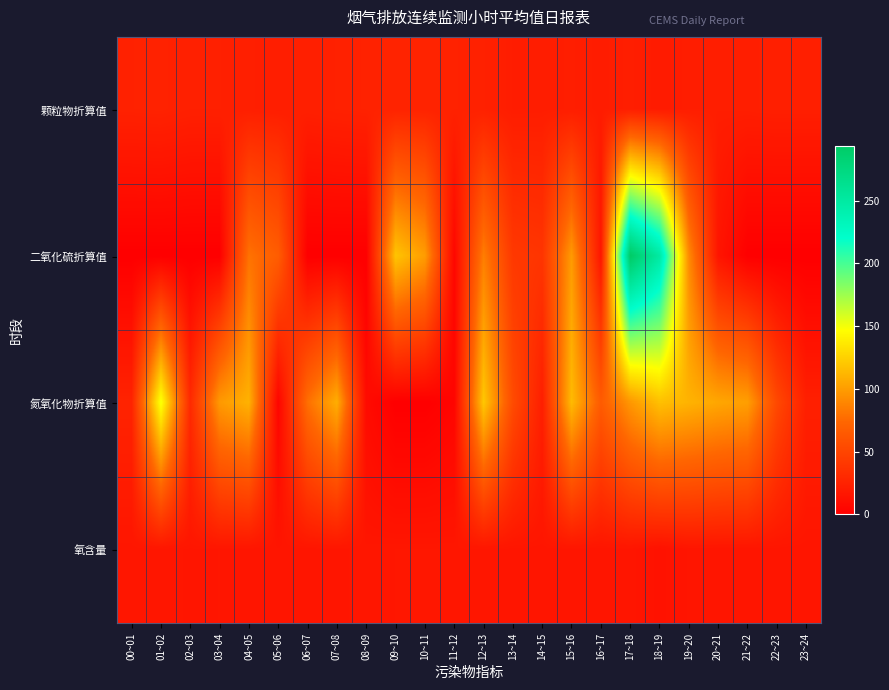

Which series has the widest spread of values?

二氧化硫折算值